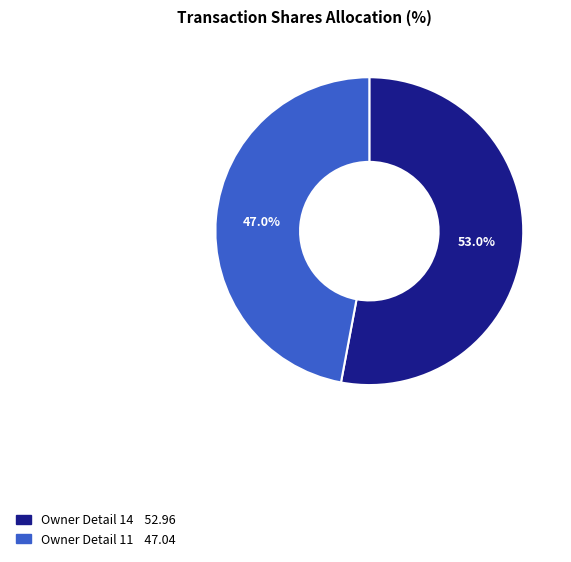

Does any single category account for the majority?

Yes